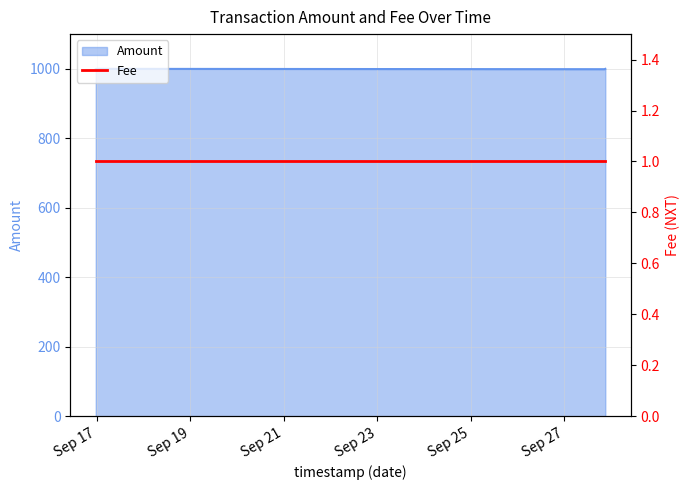

What is the ratio of the value at 2017-09-16 23:29:55 to the value at 2017-09-27 20:32:03?

1.0